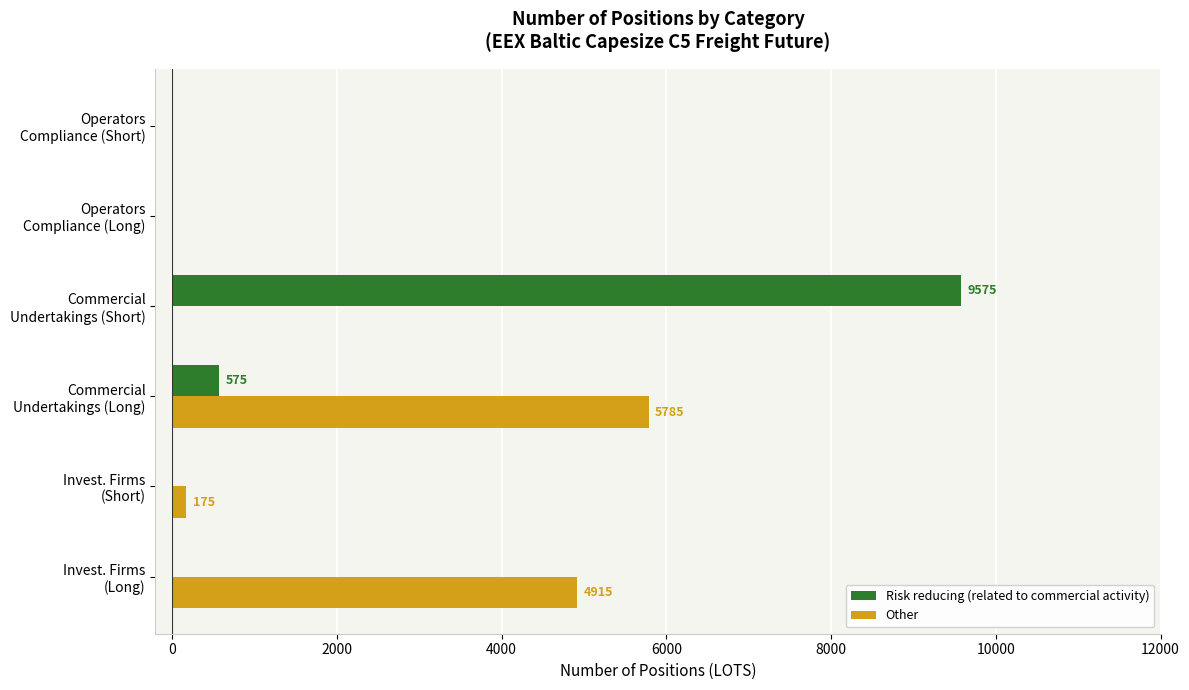

What is the sum of all Risk reducing (related to commercial activity) values?

10150